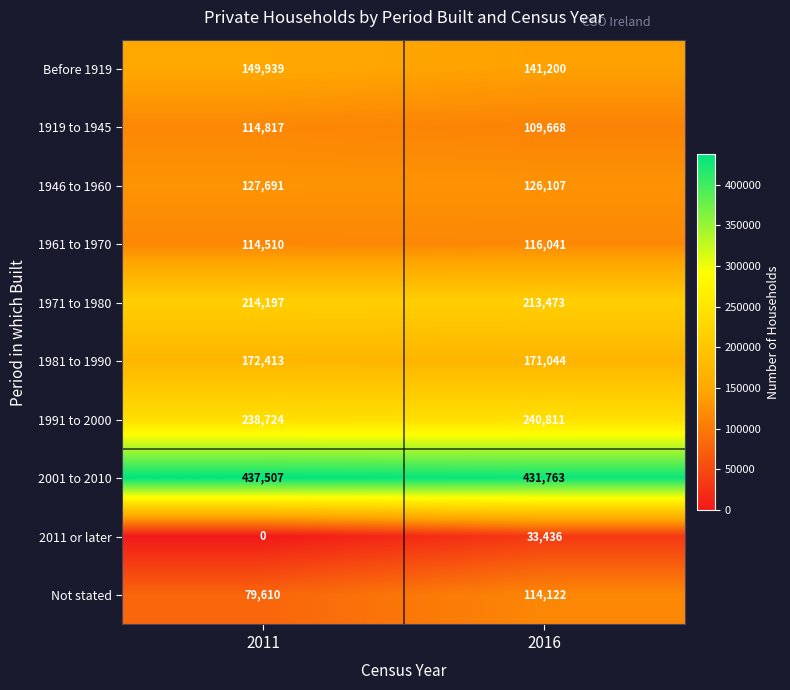

What is the sum of all 1991 to 2000 values?

479535